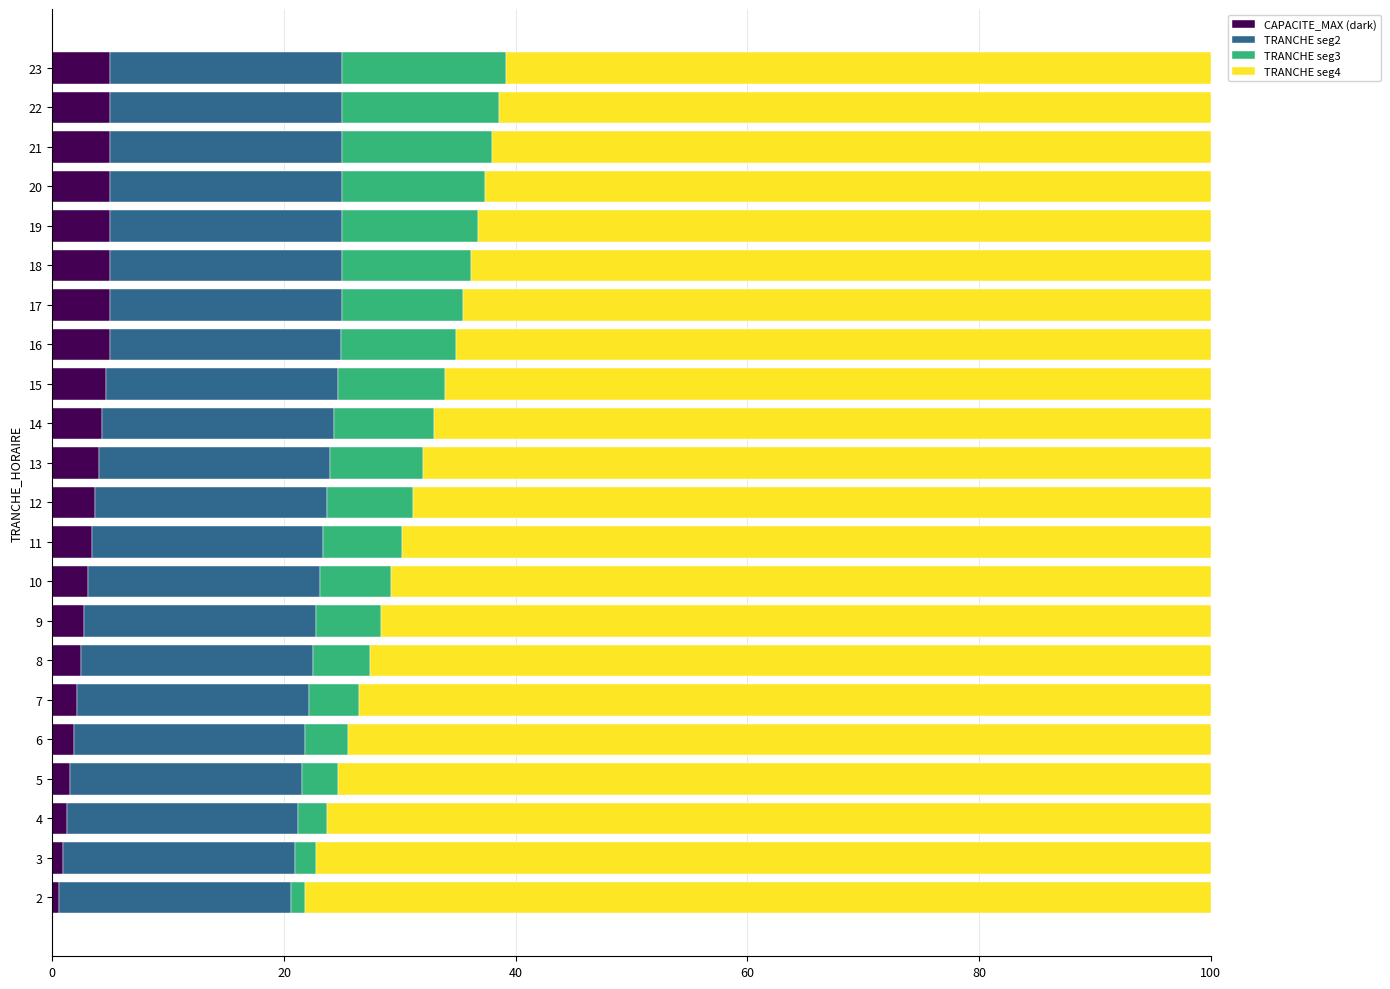

The value of CAPACITE_MAX (dark) at 9 is 2.8. True or false?

True